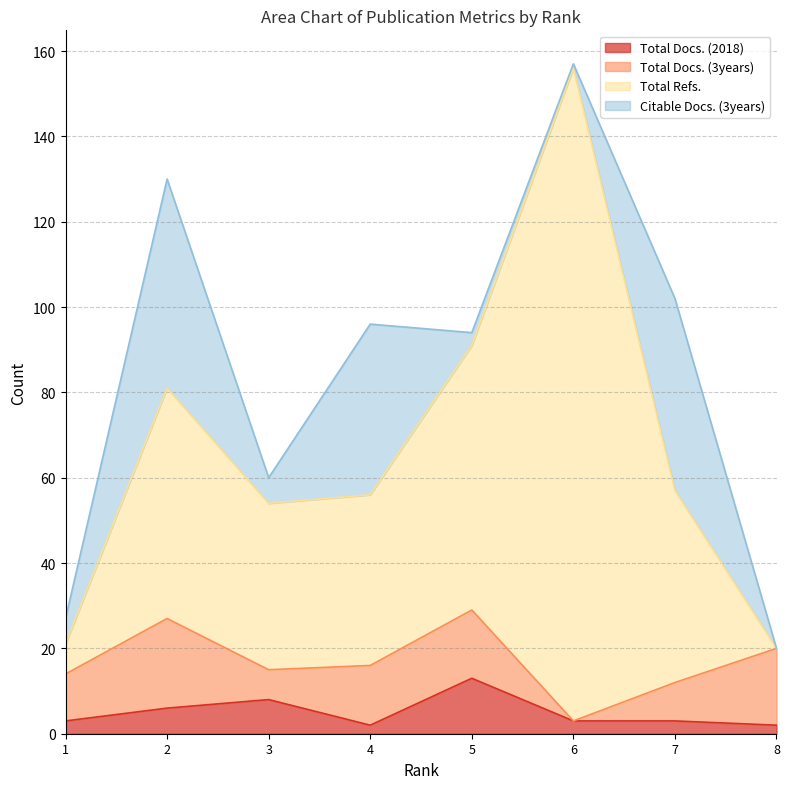

The value of Total Refs. at 3 is 54. True or false?

True